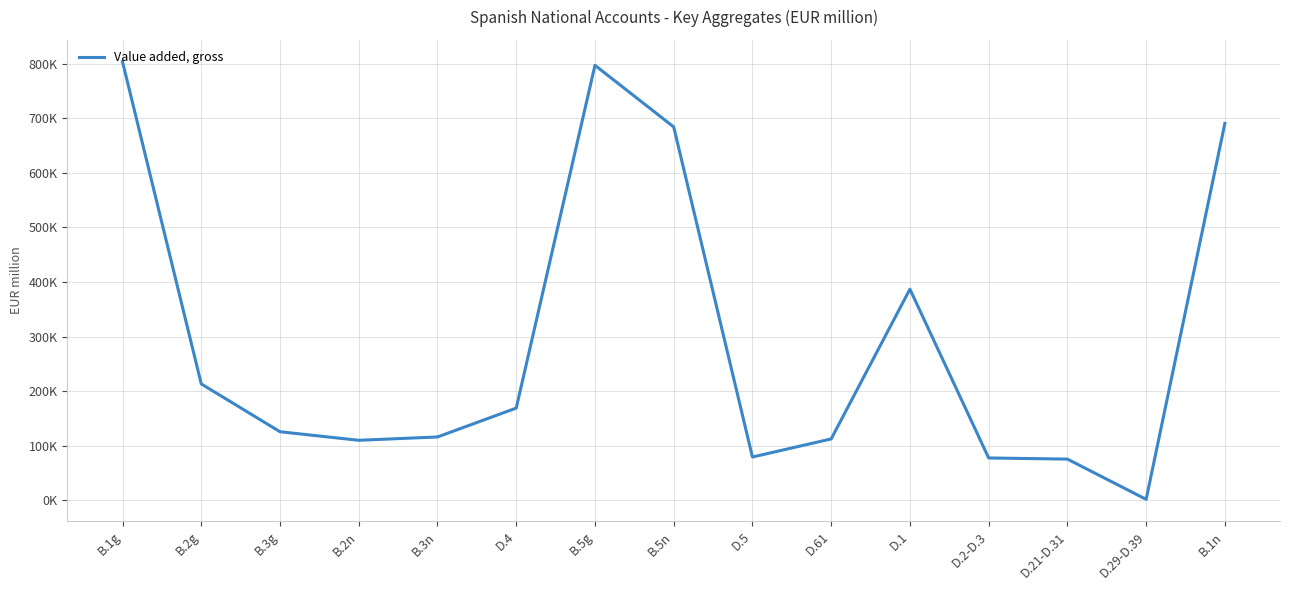

Is this an area chart (filled region under the line)?

No